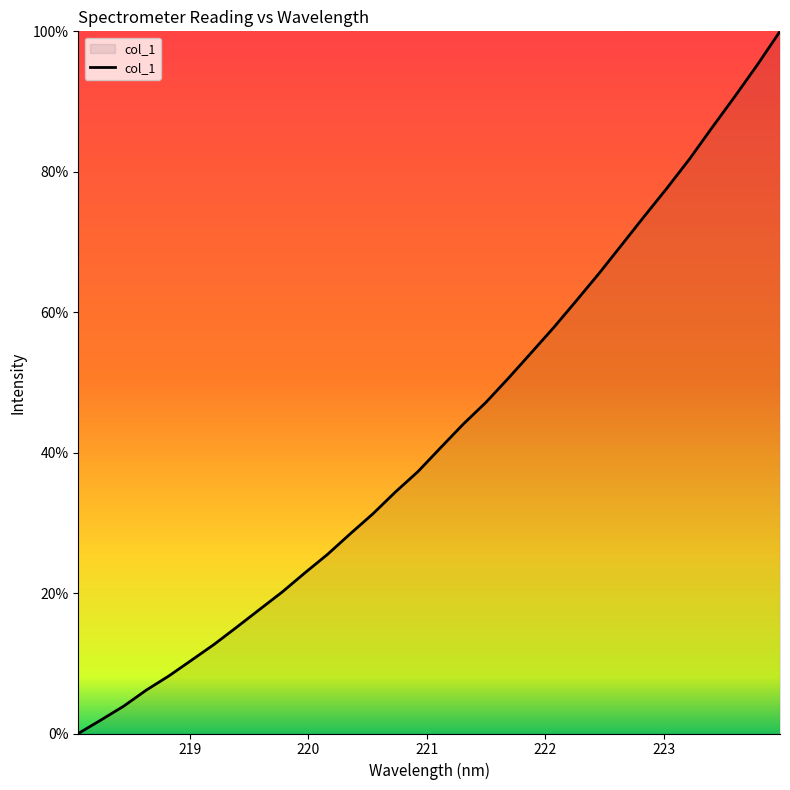

What is the greatest value displayed?

100.0